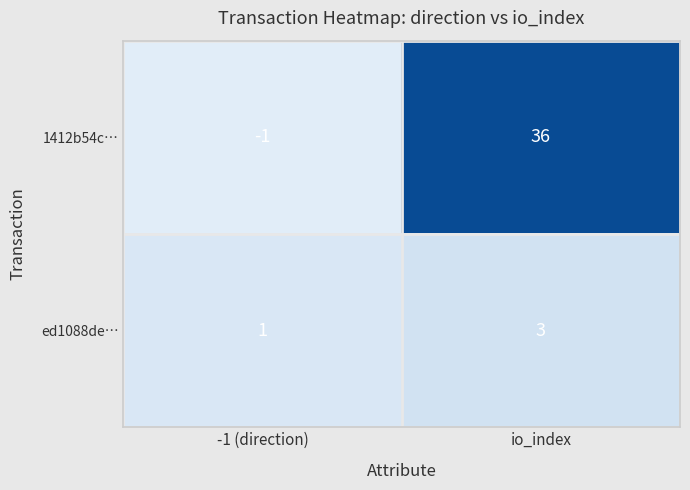

Reading left to right, extract all data points from this chart.

1412b54c…: -1	36
ed1088de…: 1	3